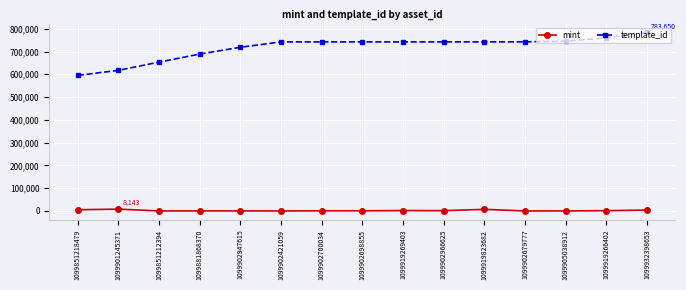

Does the chart display data point markers on the line(s)?

Yes